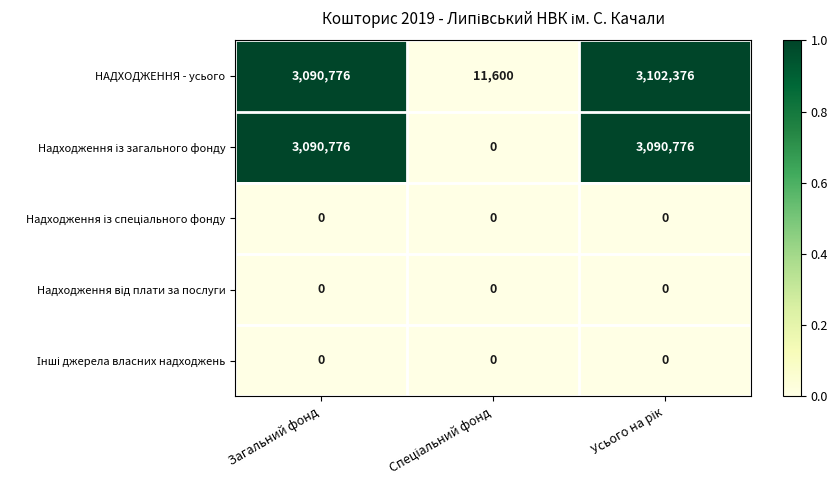

What is the difference between the highest and lowest values at Загальний фонд?

3090776